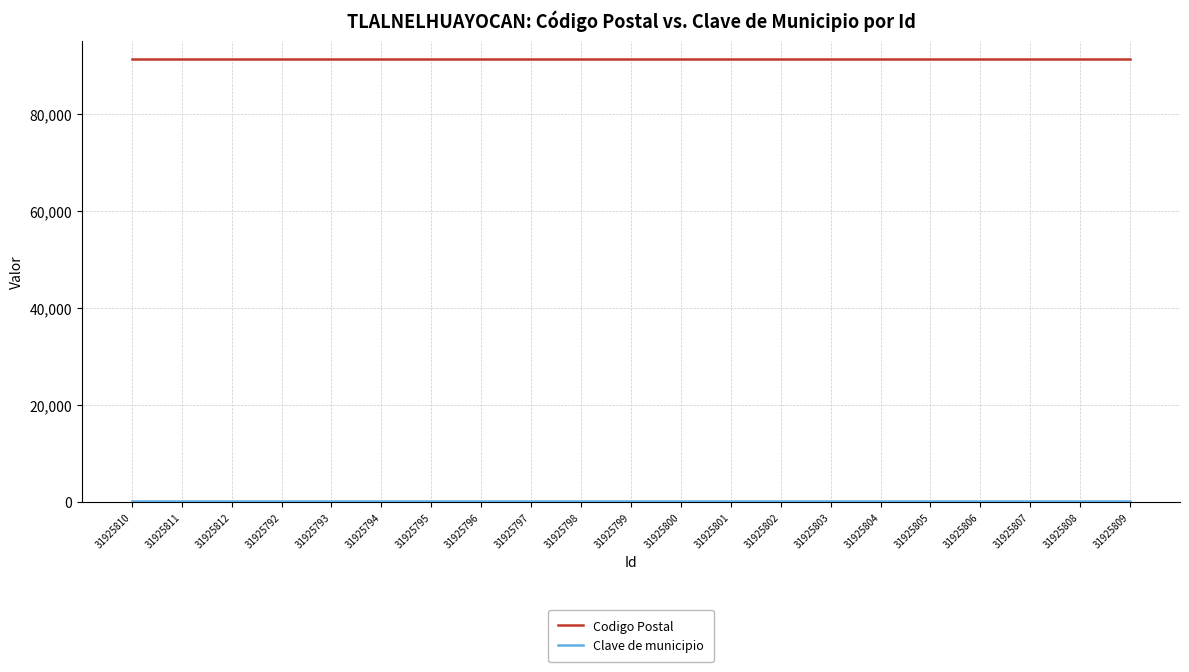

The value of Codigo Postal at 31925793 is 91230. True or false?

True